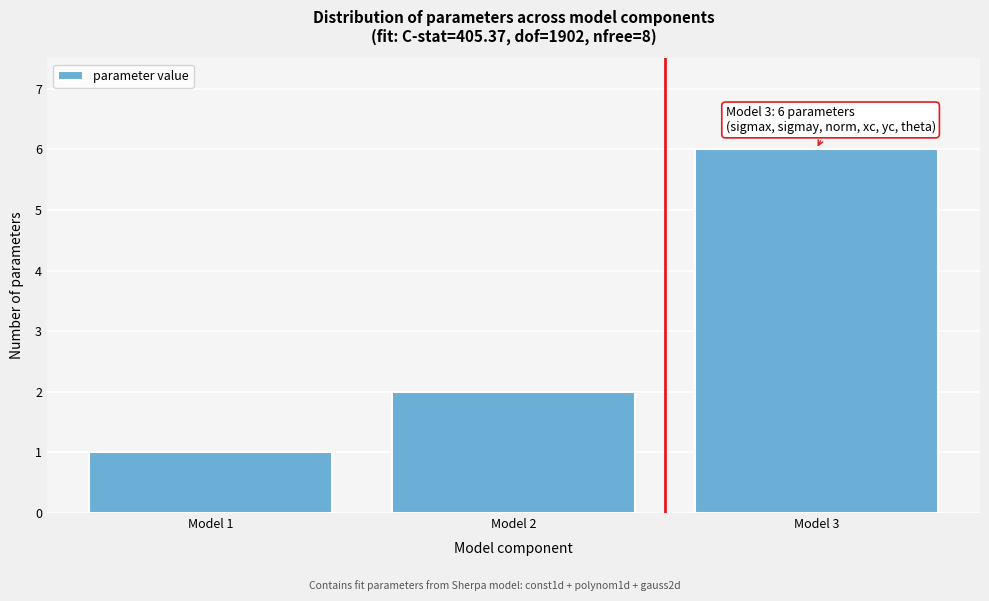

Reading left to right, transcribe all the data shown in this chart.

1	2	6